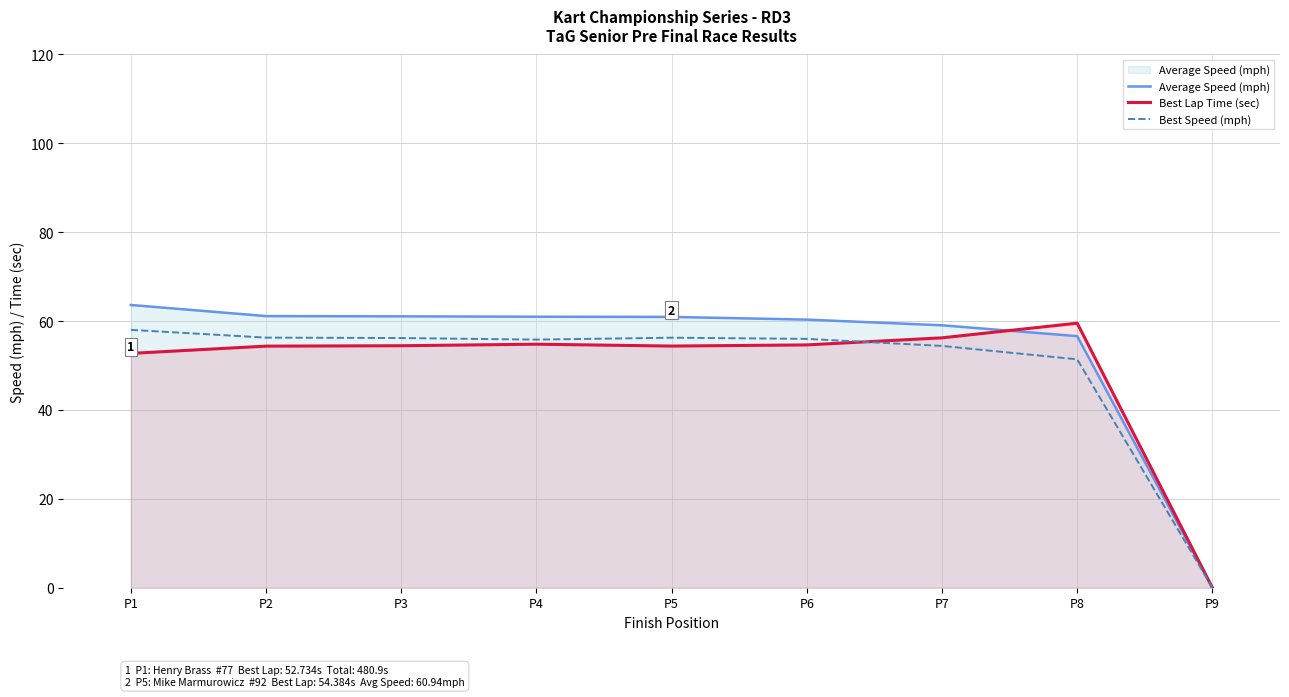

Reading left to right, list all the values displayed in this chart.

Average Speed (mph): P1=63.6	P2=61.1	P3=61.1	P4=61.0	P5=60.9	P6=60.3	P7=59.1	P8=56.6	P9=0.0
Best Lap Time (sec): P1=52.7	P2=54.4	P3=54.5	P4=54.8	P5=54.4	P6=54.6	P7=56.2	P8=59.5	P9=0.0
Best Speed (mph): P1=58.0	P2=56.3	P3=56.2	P4=55.8	P5=56.3	P6=56.0	P7=54.4	P8=51.4	P9=0.0